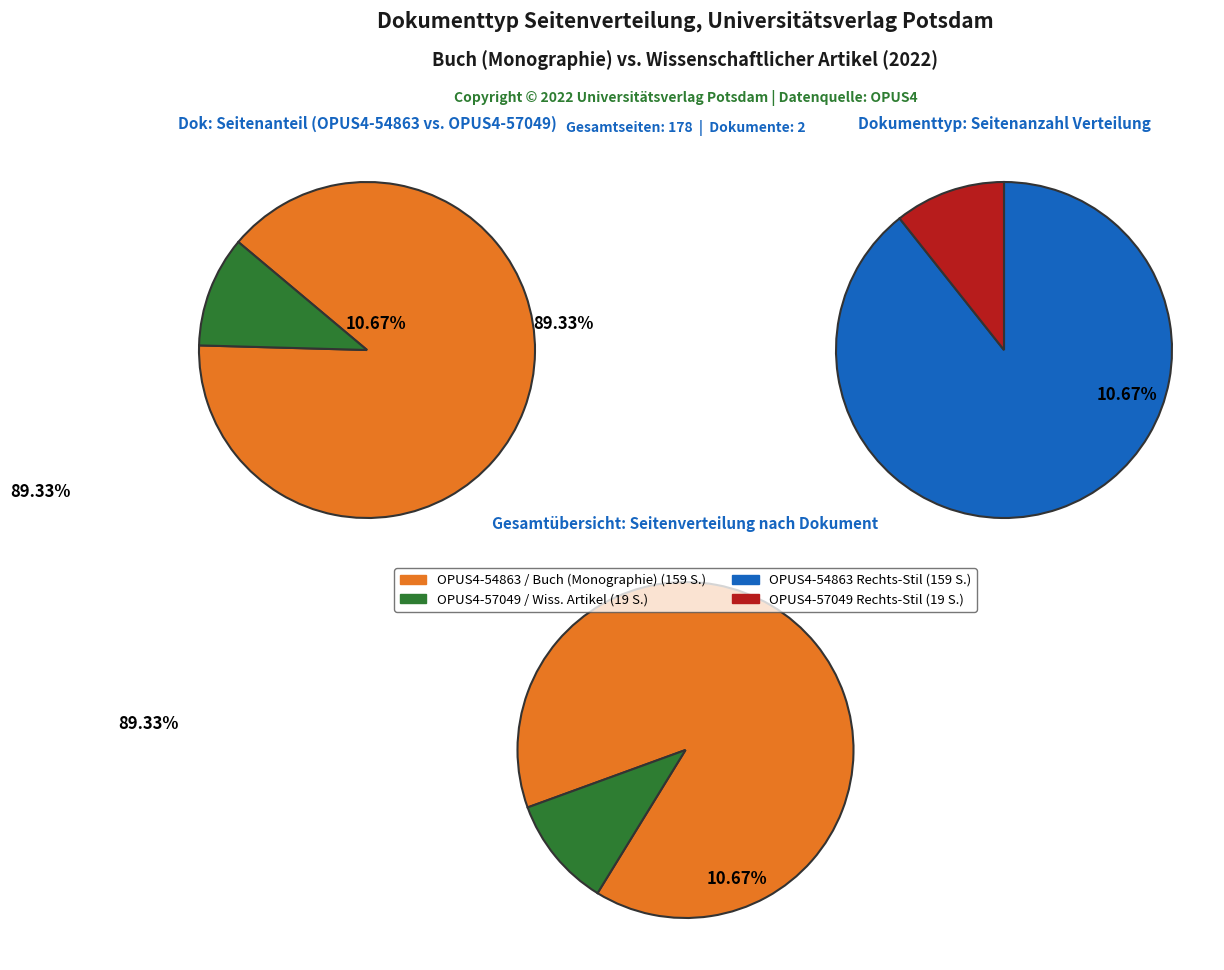

How many slices are in this pie chart?

2